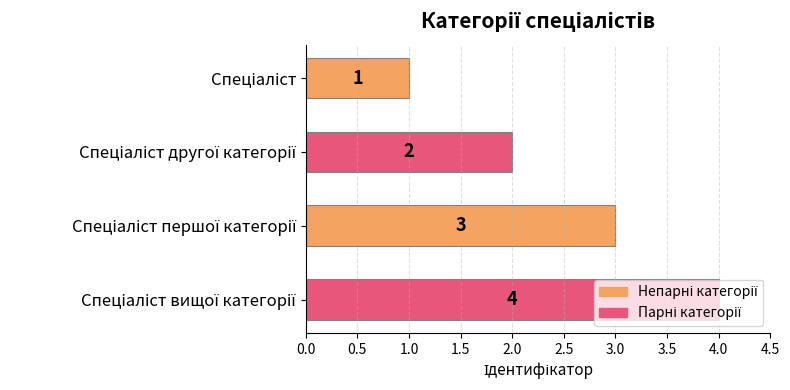

What is the maximum value shown in the chart?

4